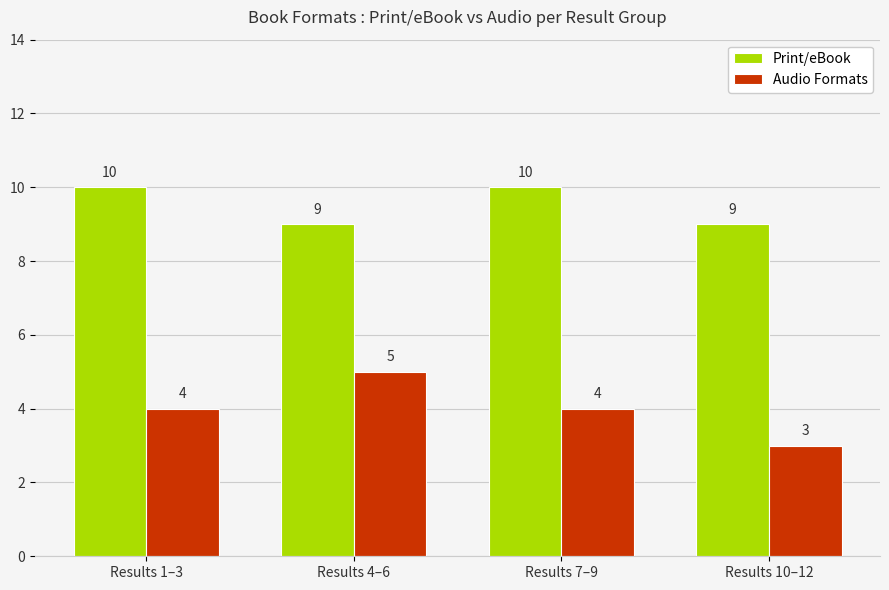

How many data points in Print/eBook are less than 10?

2